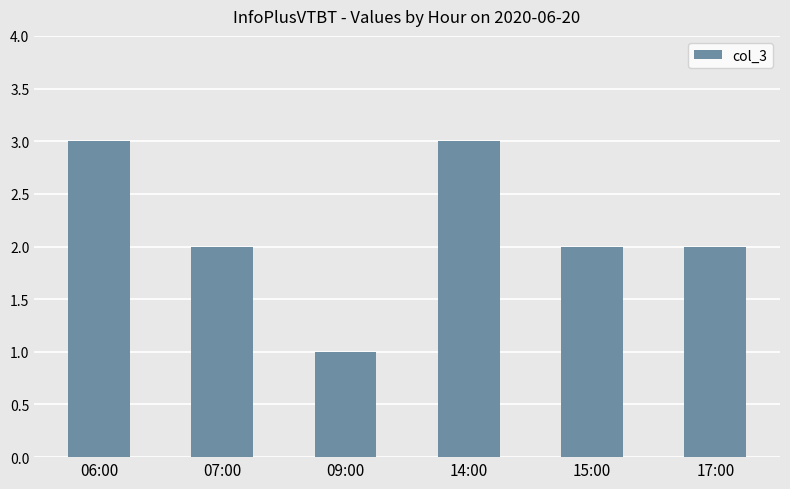

Count the values in the range 2 to 3.

5